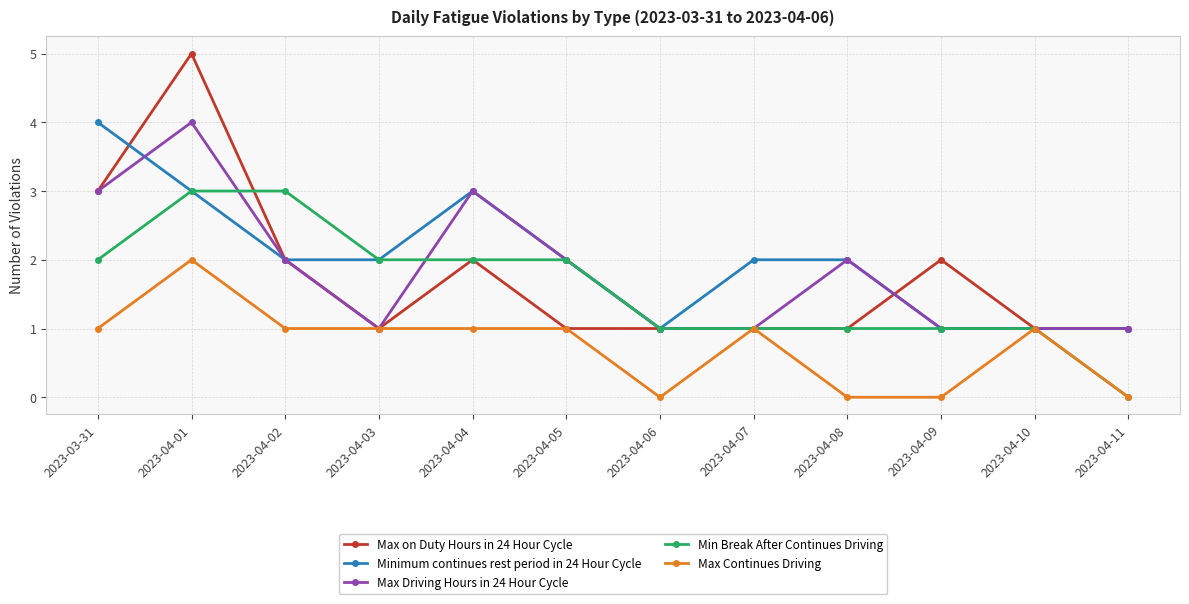

At which category is the sum across all series the highest?

2023-04-01